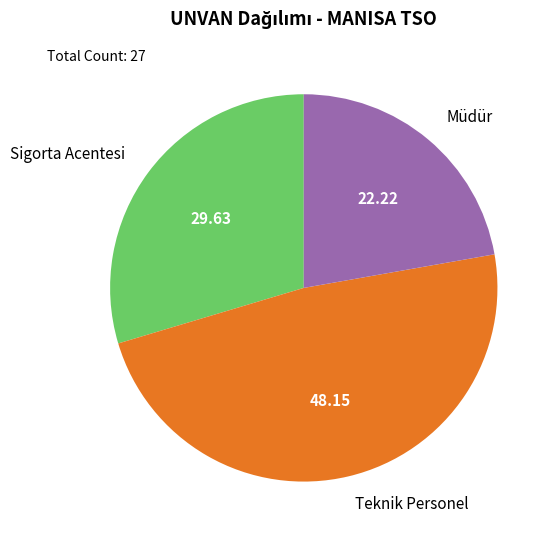

Do Müdür and Sigorta Acentesi together represent more than half of the pie?

Yes